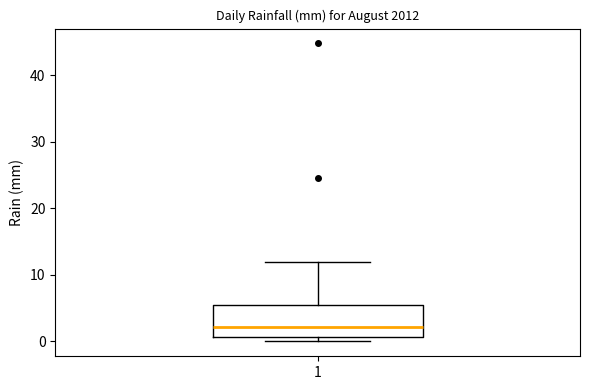

Where does the upper whisker of the box at x = 1 end on the y-axis? The values are not printed on the chart, so give them approximately, as read against the axis.

12